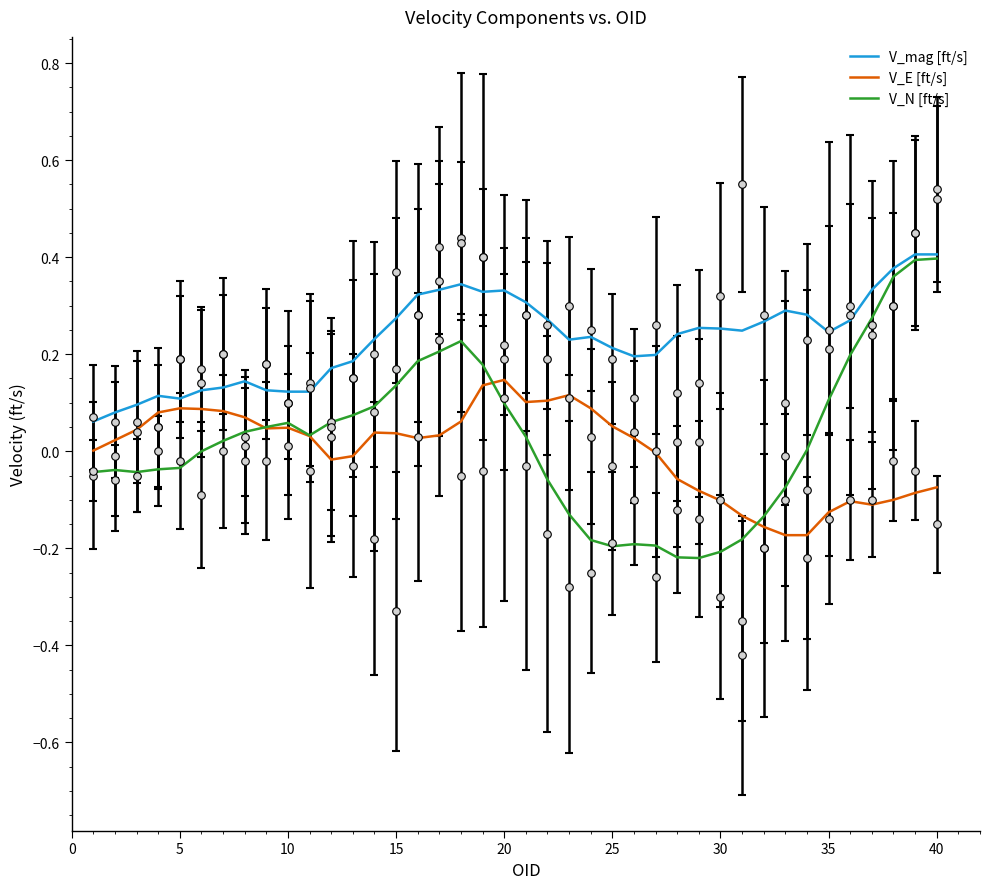

Which series contains the highest Y value?

V_mag [ft/s]